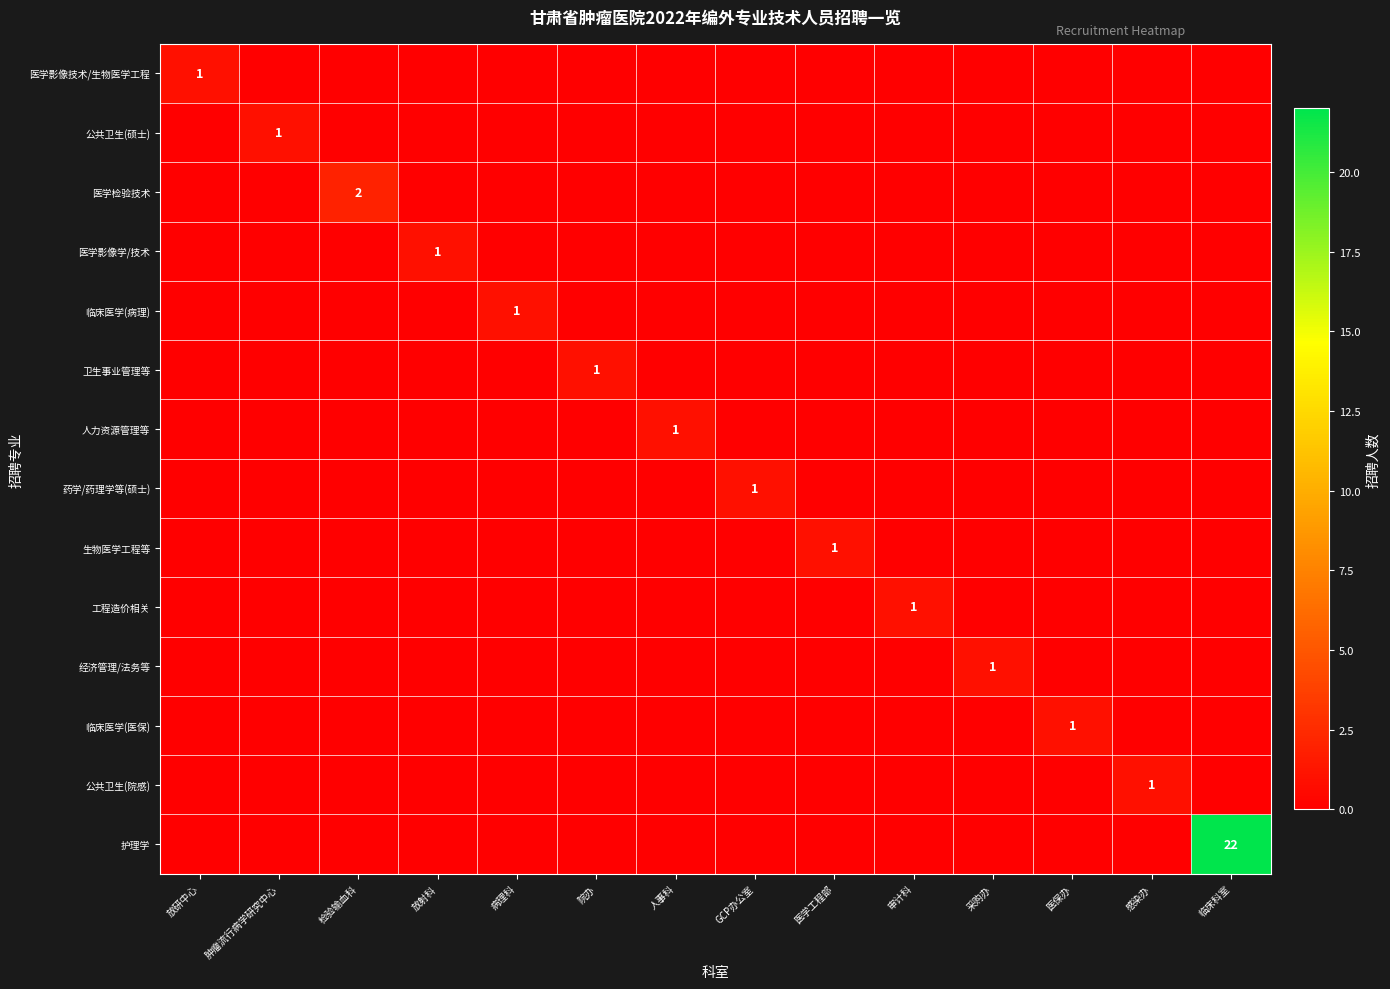

What is the total value across all series at 放射科?

1